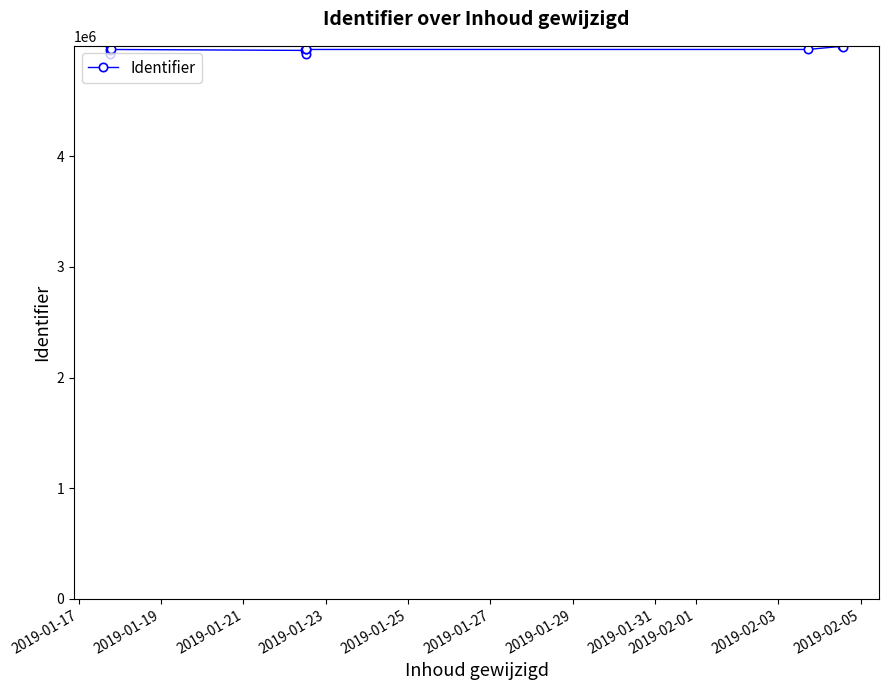

Count the number of categories in the chart.

12